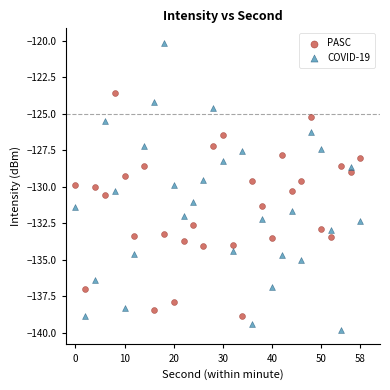

What is the X range (max minus min) for the scatter plot?

58.0